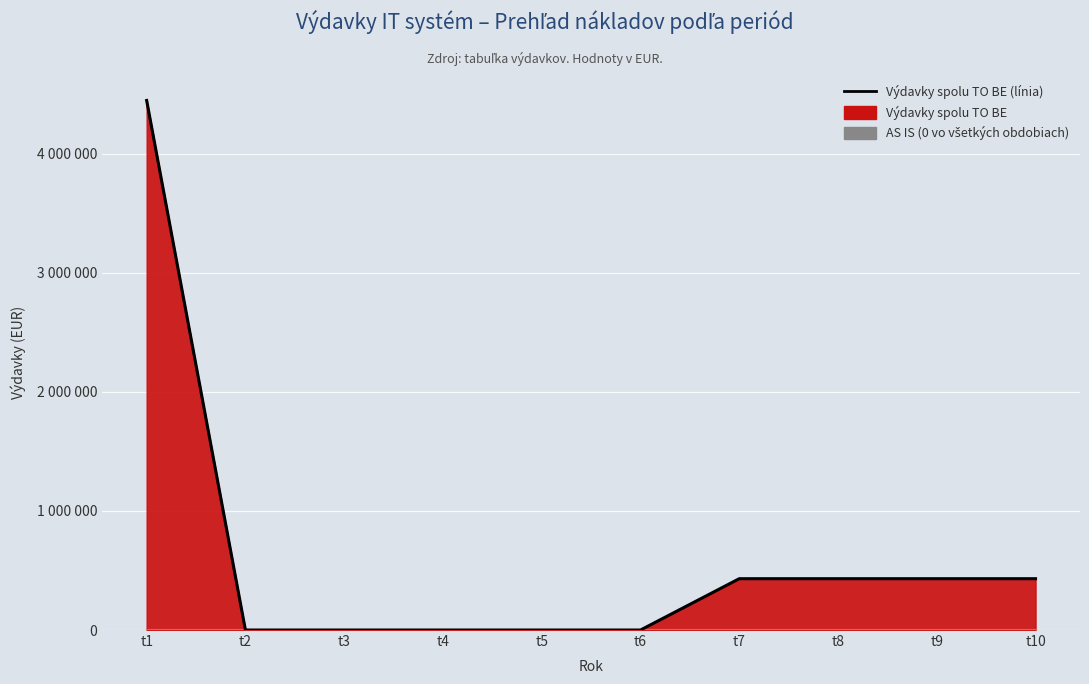

Which series has the largest total across all categories?

Výdavky spolu TO BE (línia)